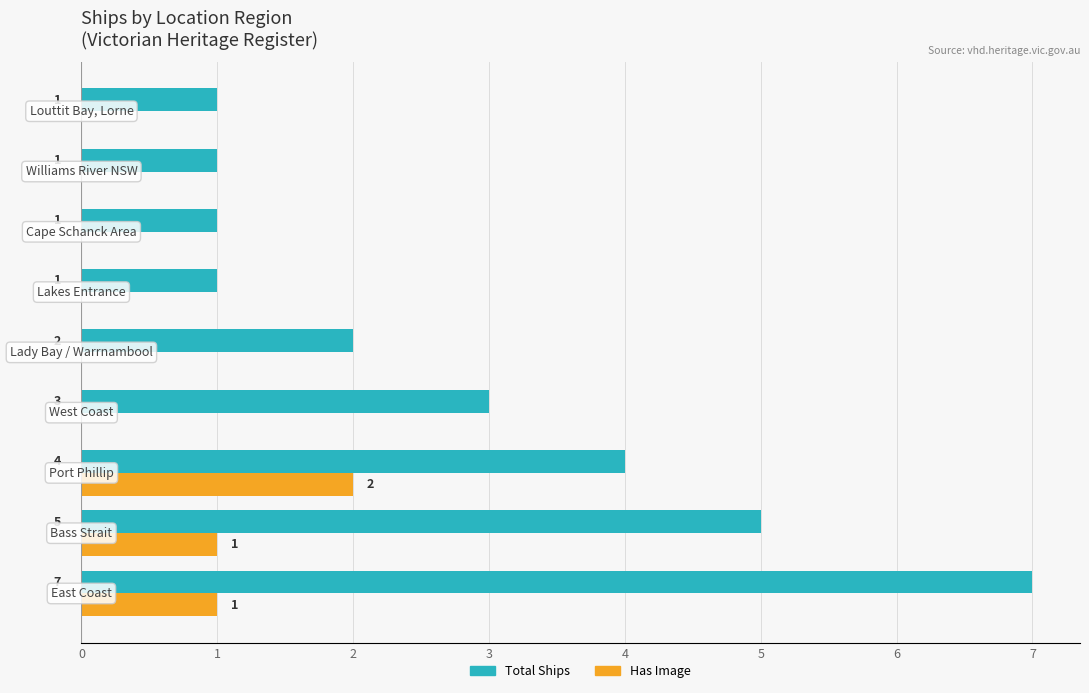

How many positive values does the Has Image series have?

3